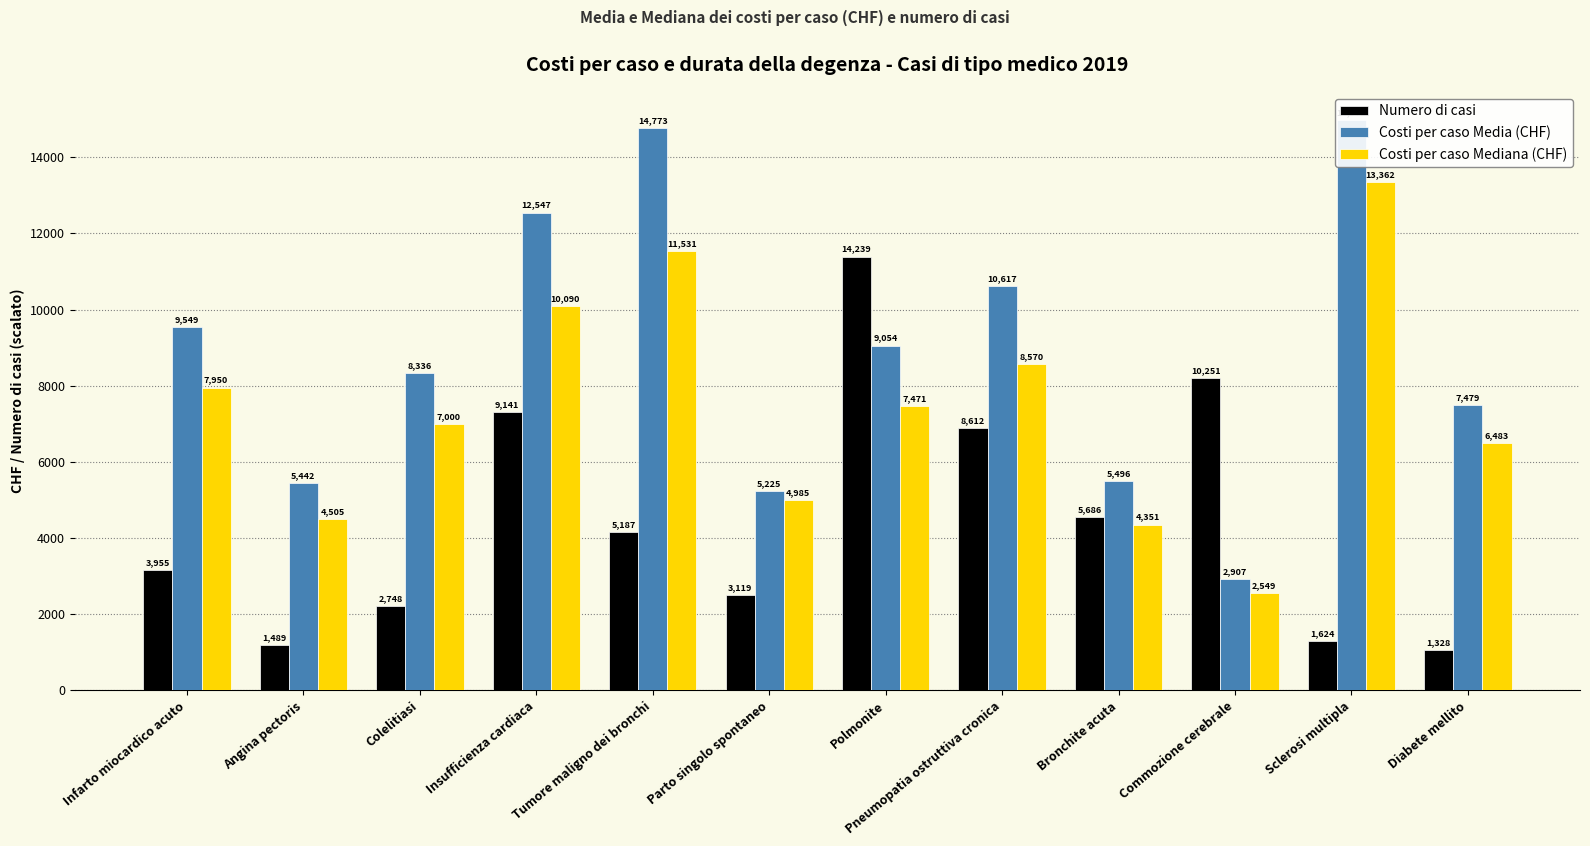

How many bars are there in each group?

3